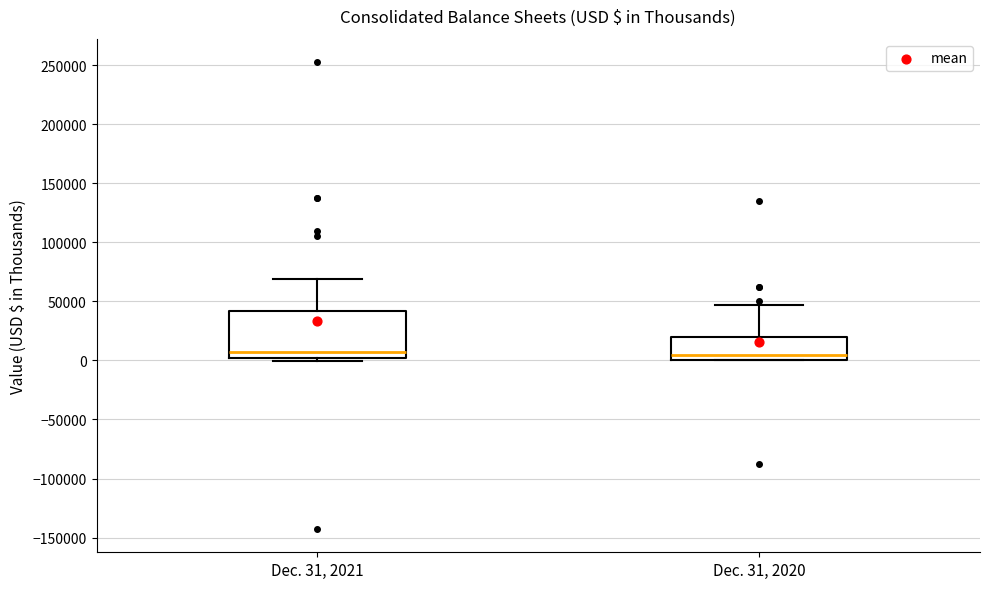

Which box is the tallest, from its lower edge to its upper edge?

Dec. 31, 2021